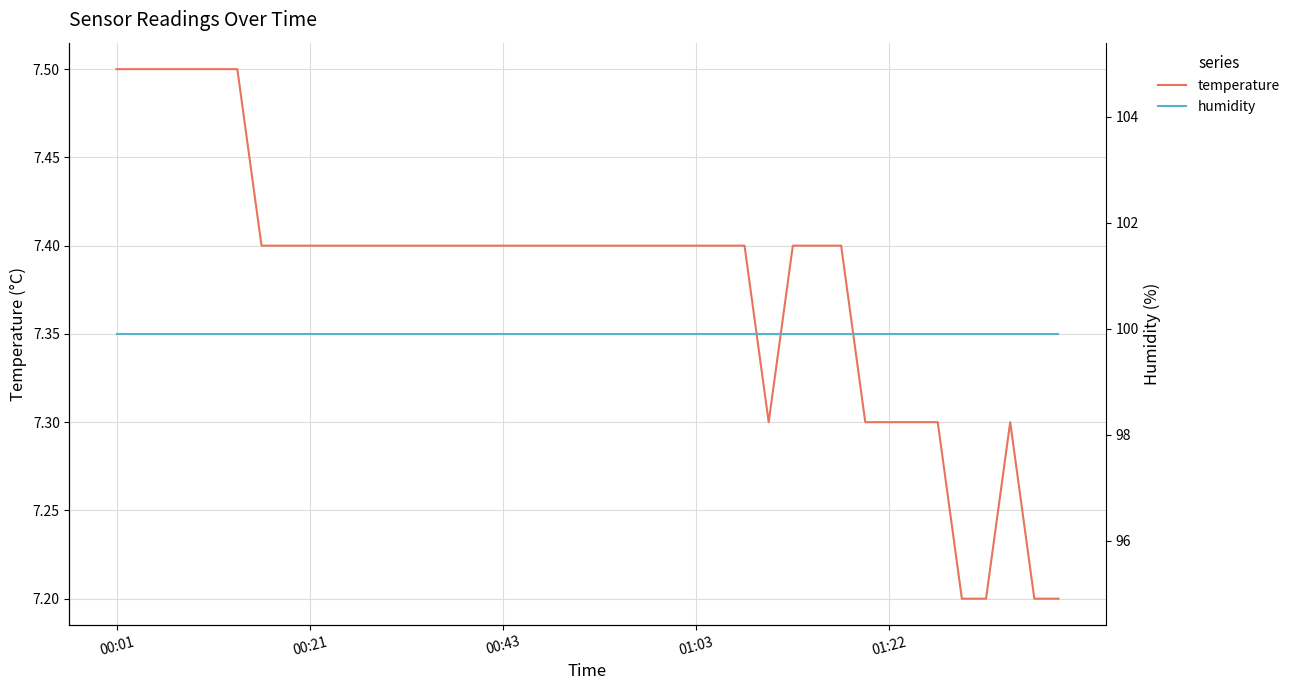

The value of humidity at 9 is 99.9. True or false?

True